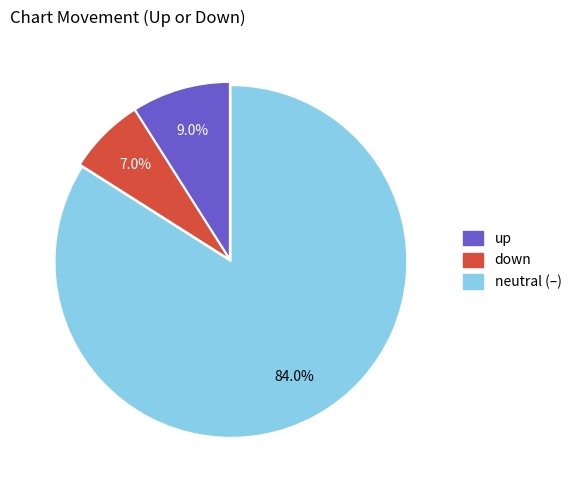

What is the largest slice in the pie chart?

neutral (–)